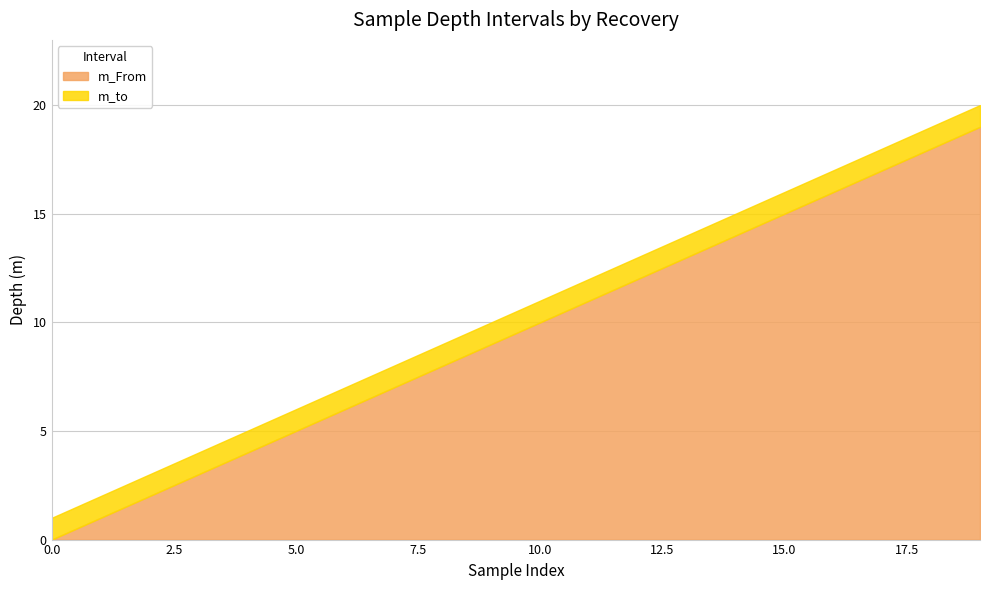

At which label is m_to closest to 10?

9